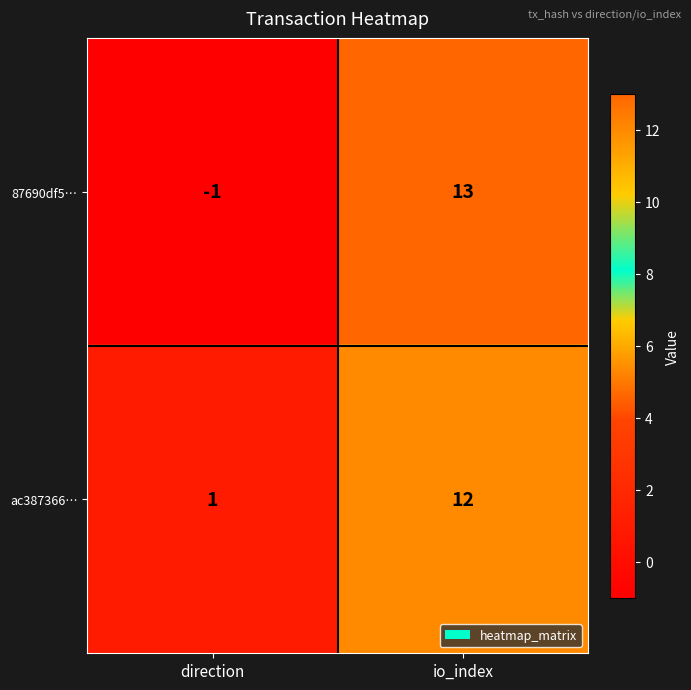

The ac387366… series shows 2 at direction. True or false?

False